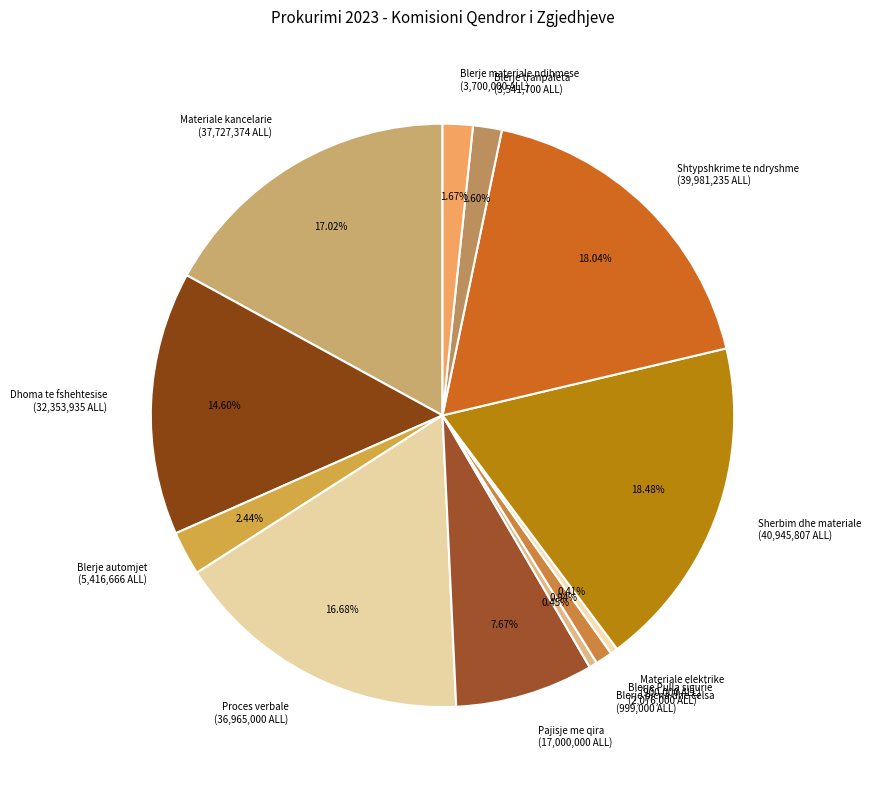

Is there a majority slice in this chart?

No